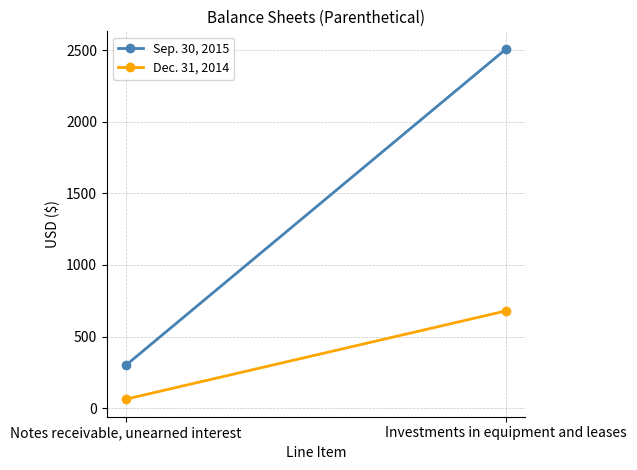

What is the difference between the maximum and minimum values in the Sep. 30, 2015 series?

2210